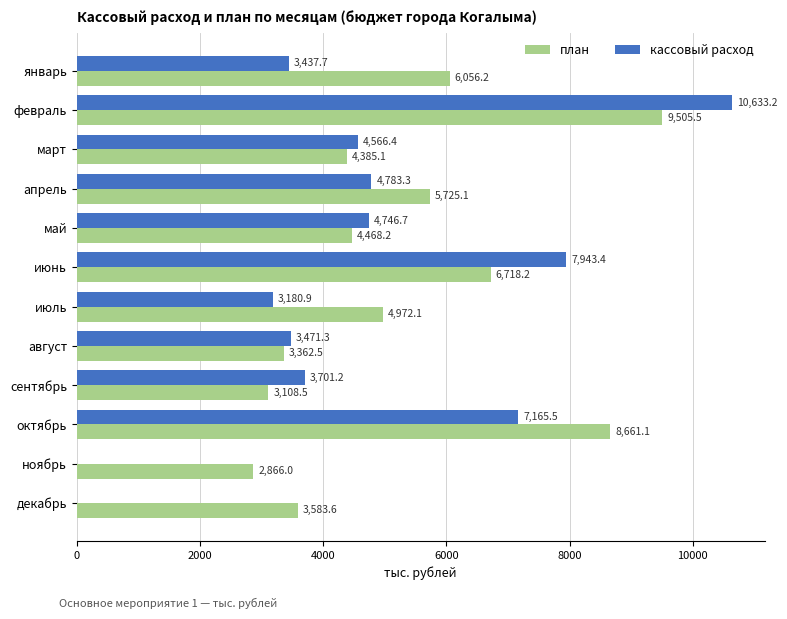

Which series has the largest total across all categories?

план